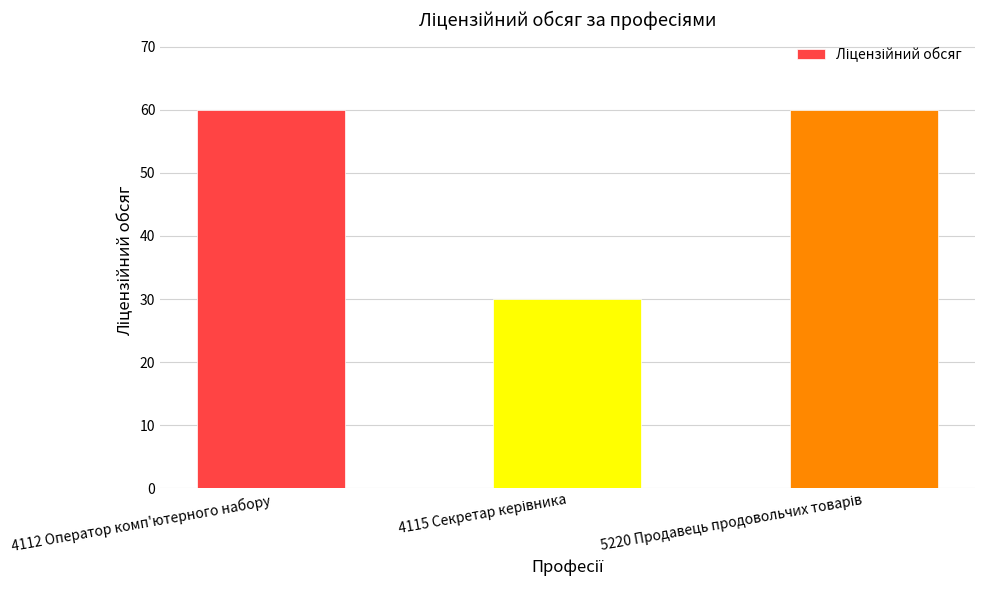

What is the label of the 3rd bar from the right?

4112 Оператор комп'ютерного набору